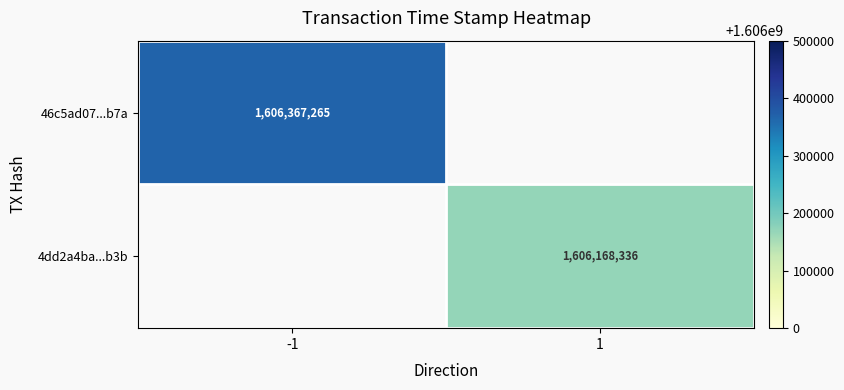

What is the minimum value shown in the chart?

1606168336.0